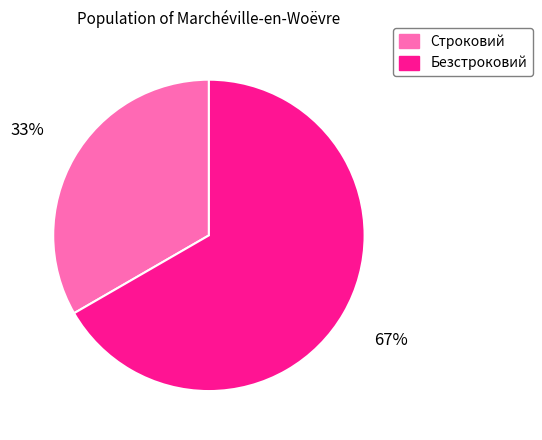

Is it true that Строковий is 27% of the pie?

False